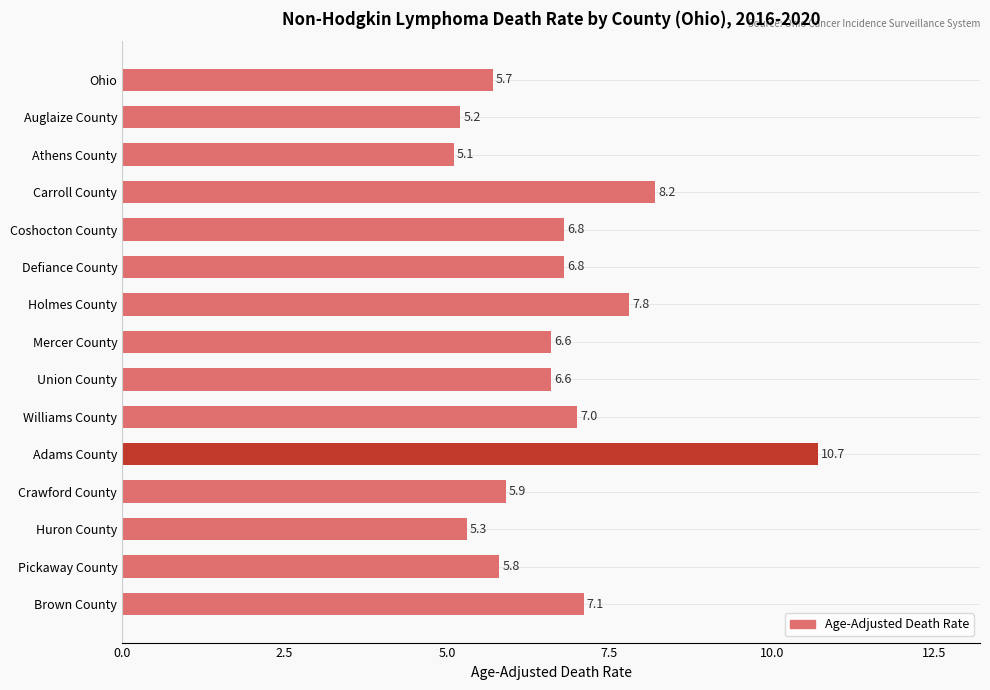

Which label corresponds to the largest value in the chart?

Adams County